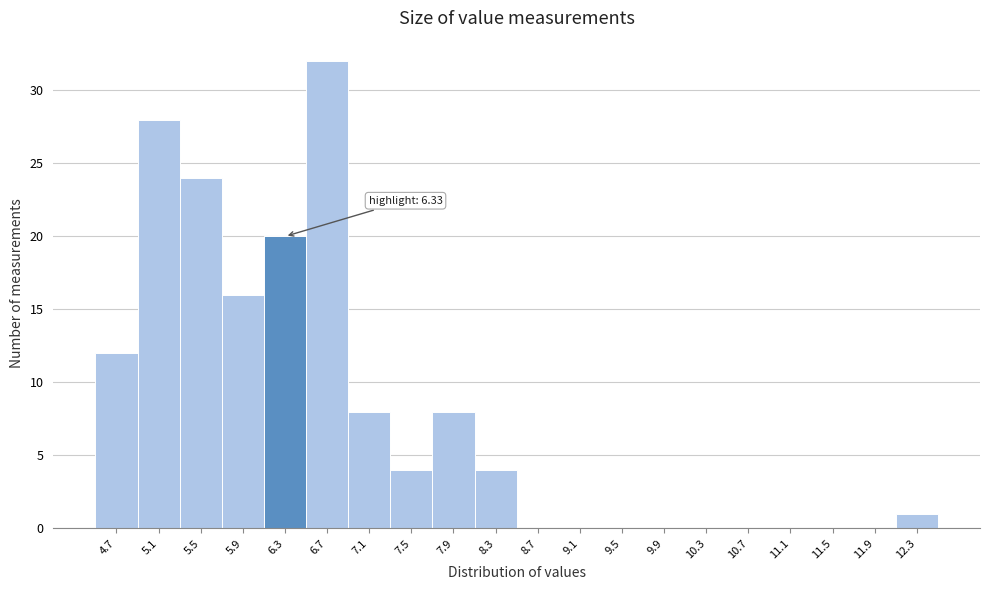

Which range on the x-axis has the tallest bar?

6.50 to 6.90